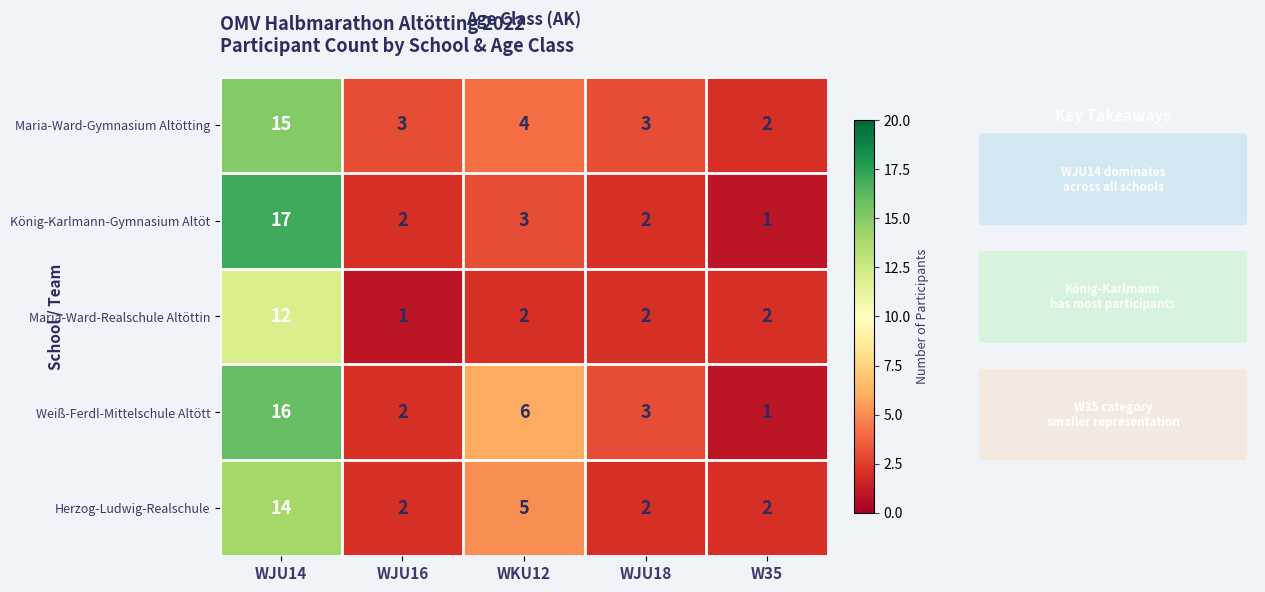

Reading left to right, list all the values displayed in this chart.

Maria-Ward-Gymnasium Altötting: WJU14=15	WJU16=3	WKU12=4	WJU18=3	W35=2
König-Karlmann-Gymnasium Altöt: WJU14=17	WJU16=2	WKU12=3	WJU18=2	W35=1
Maria-Ward-Realschule Altöttin: WJU14=12	WJU16=1	WKU12=2	WJU18=2	W35=2
Weiß-Ferdl-Mittelschule Altött: WJU14=16	WJU16=2	WKU12=6	WJU18=3	W35=1
Herzog-Ludwig-Realschule: WJU14=14	WJU16=2	WKU12=5	WJU18=2	W35=2